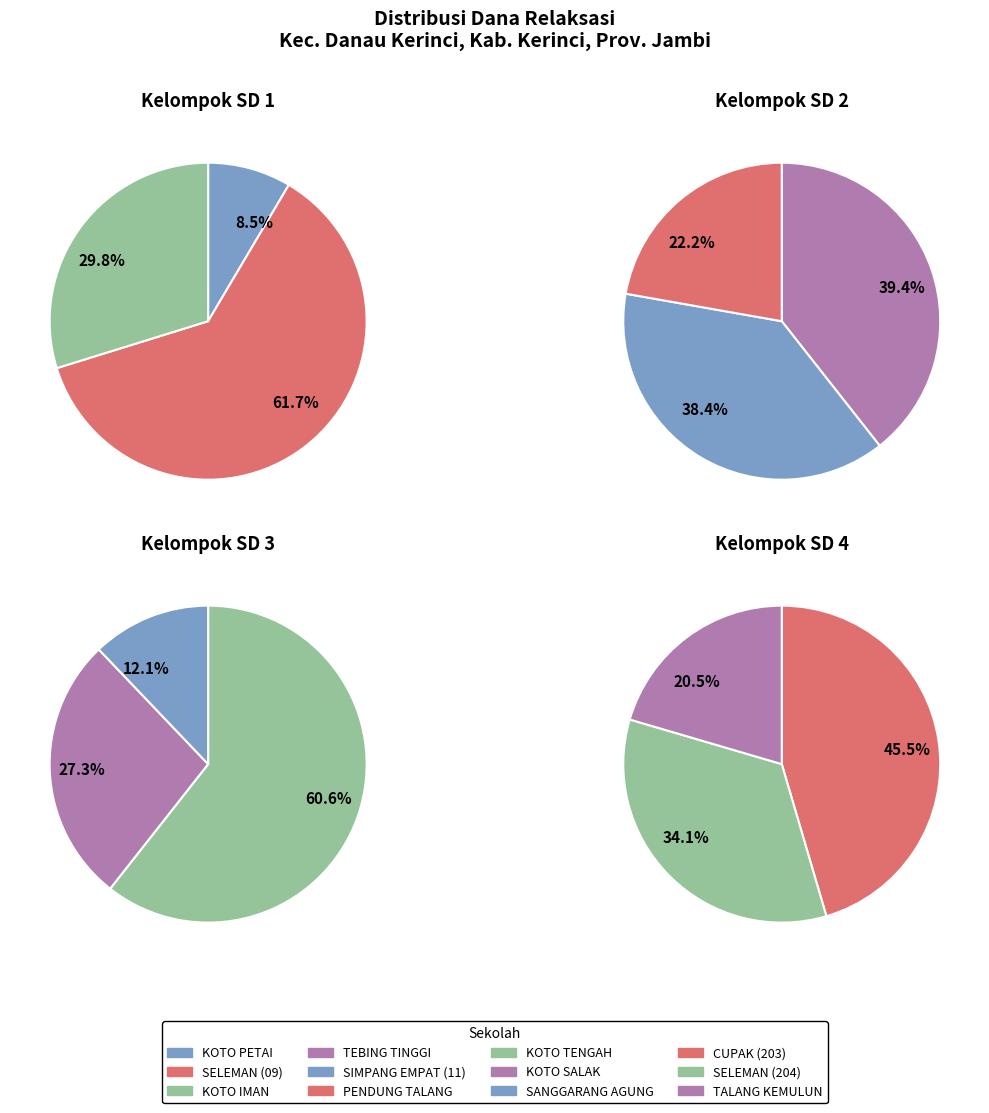

To the nearest percent, what is the difference between the SD NEGERI 104III KOTO IMAN and SD NEGERI 11III SIMPANG EMPAT slice percentages?

8%